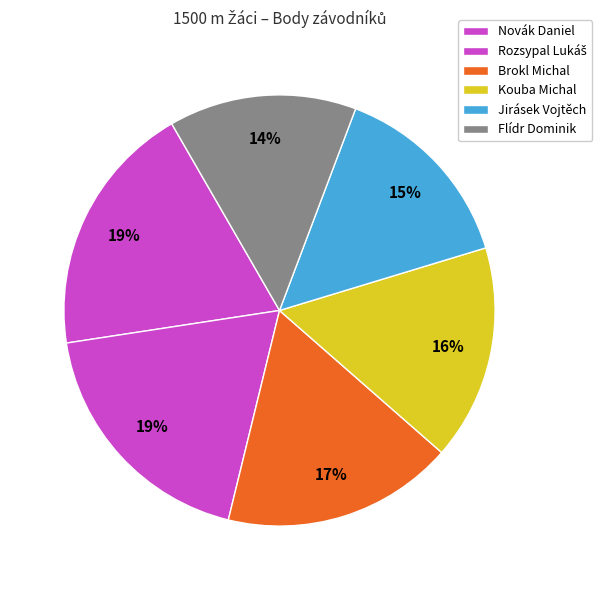

True or false: Jirásek Vojtěch accounts for 15% of the total.

True